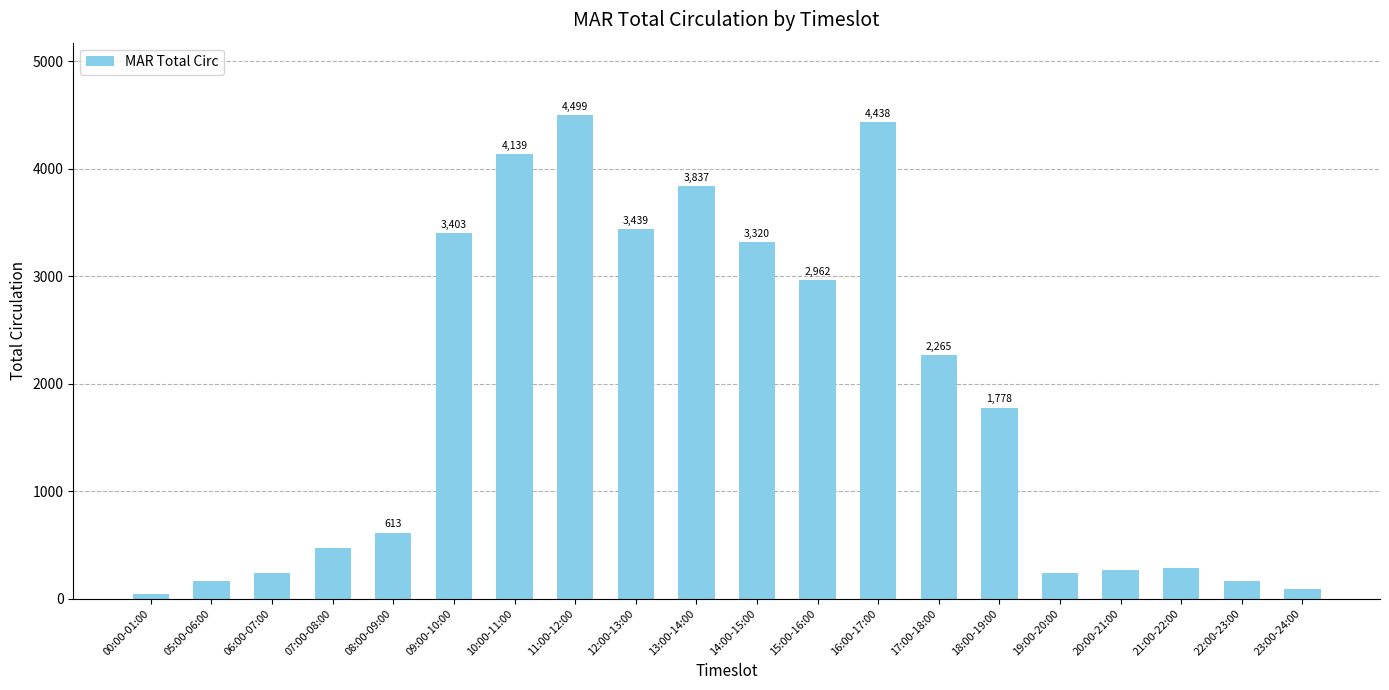

At which label does the data first exceed 1778?

09:00-10:00